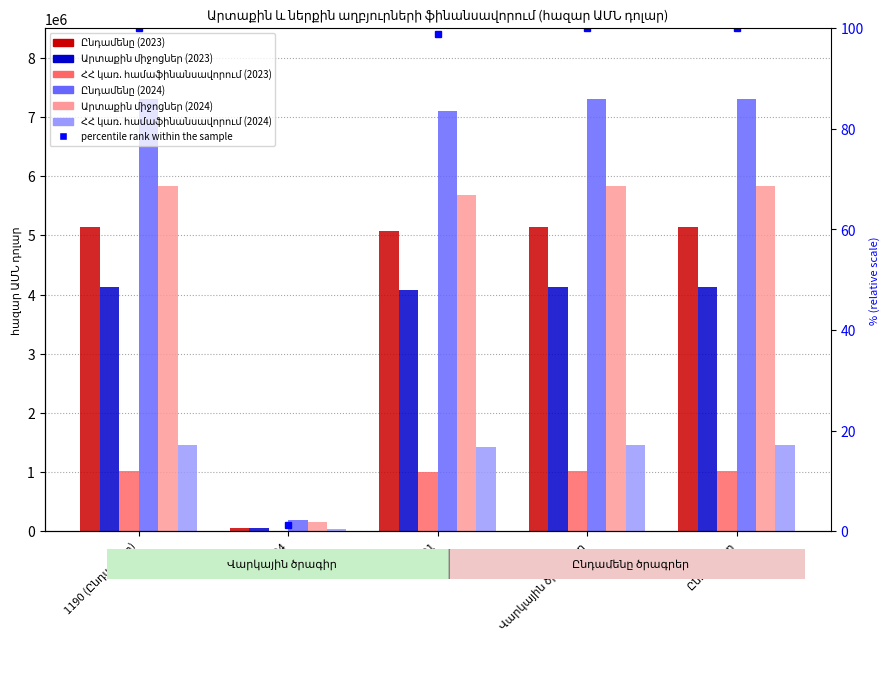

What is the label of the 3rd bar from the left?

12001